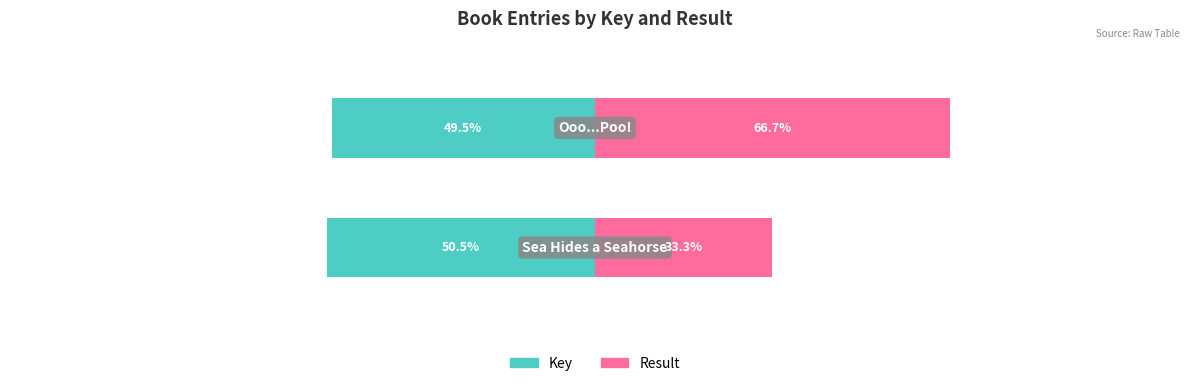

What is the difference between the Result values at 0 and 1?

33.3